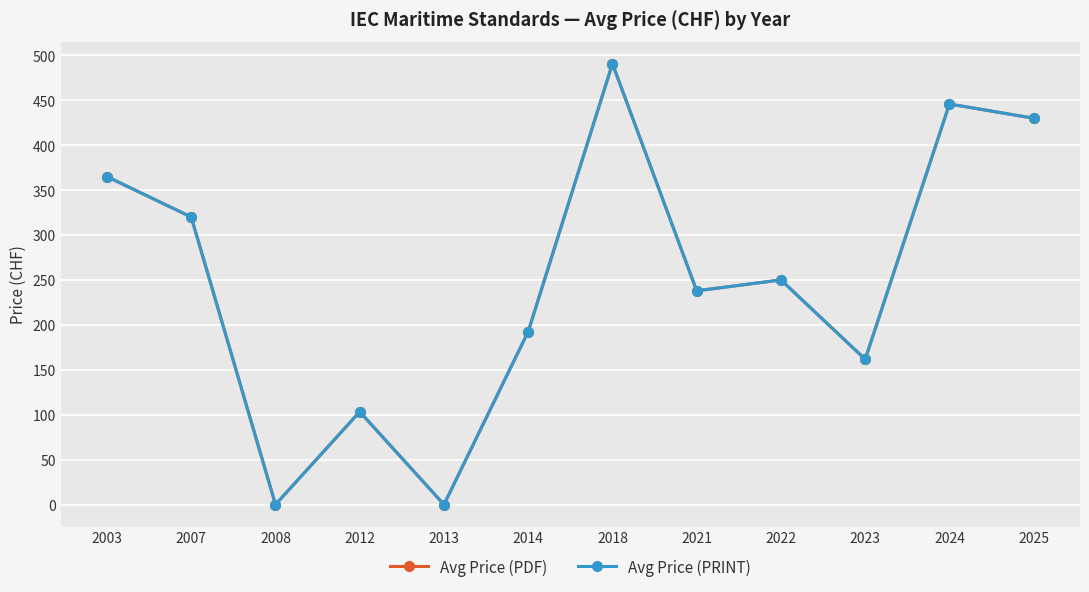

Is this an area chart (filled region under the line)?

No